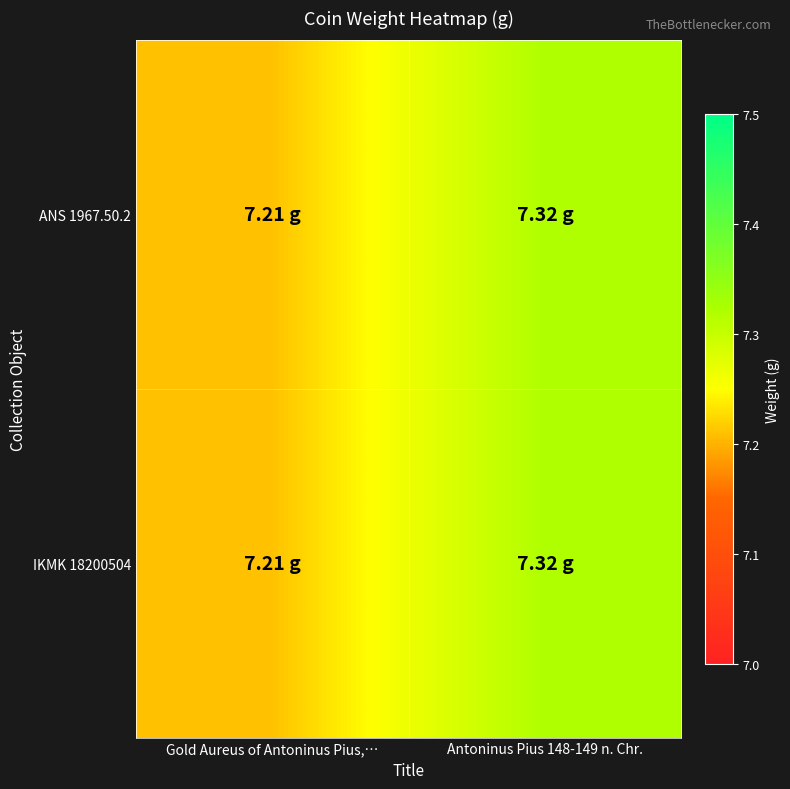

At which category is the sum across all series the highest?

Antoninus Pius 148-149 n. Chr.